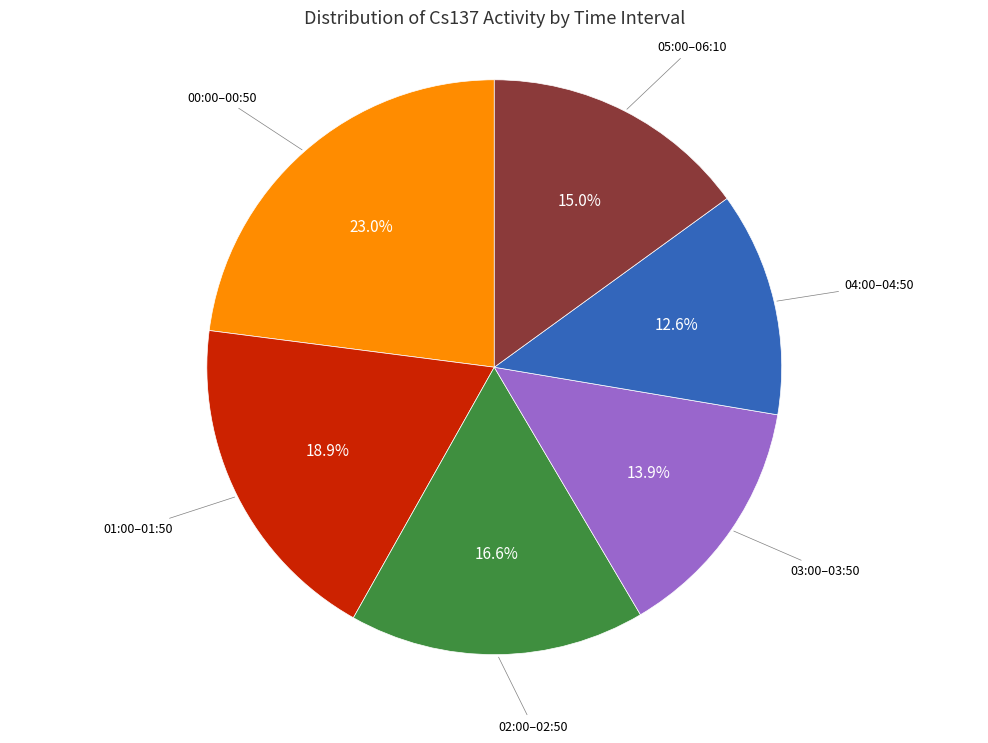

How many slices are in this pie chart?

6